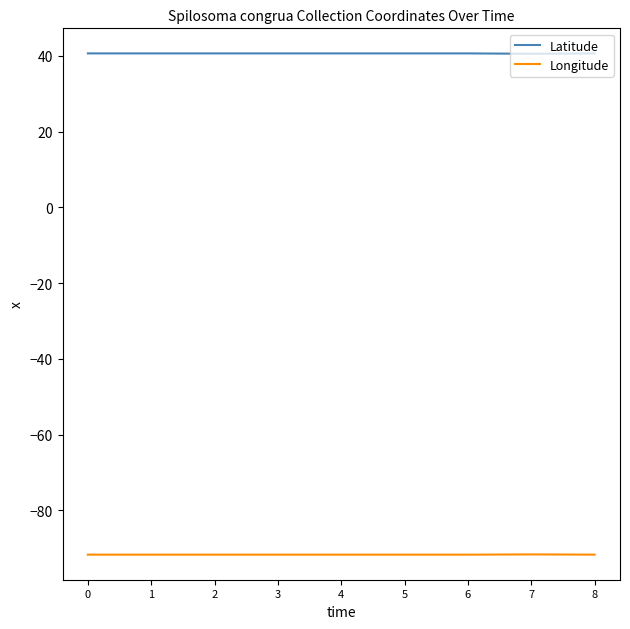

True or false: Latitude and Longitude intersect in this chart.

False